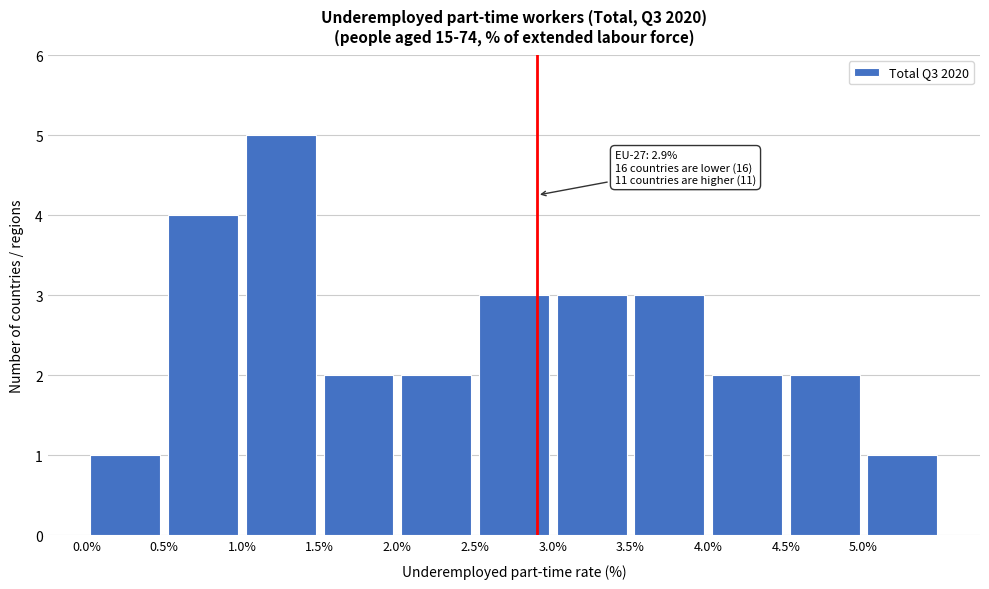

Which range on the x-axis has the tallest bar?

1.0 to 1.5